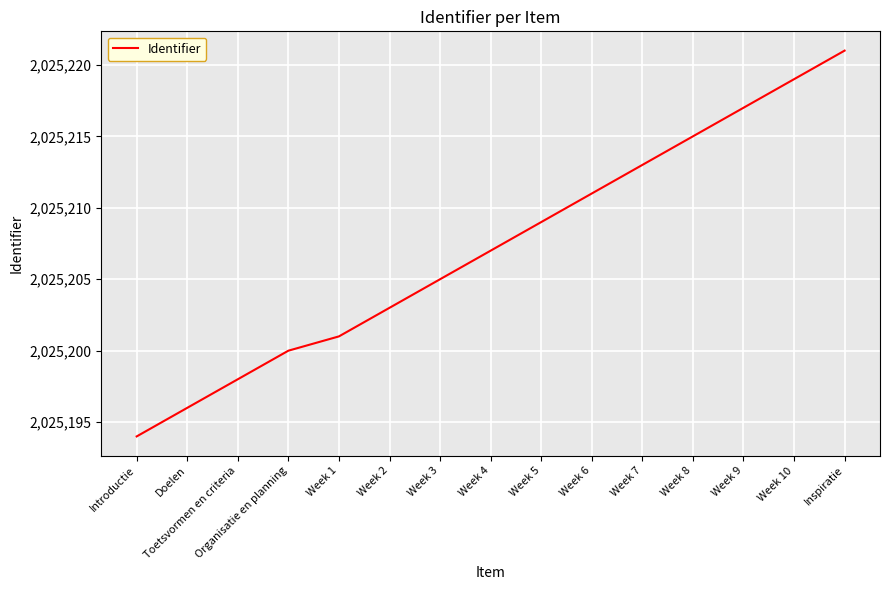

At which category does the chart reach its minimum across all series?

Introductie